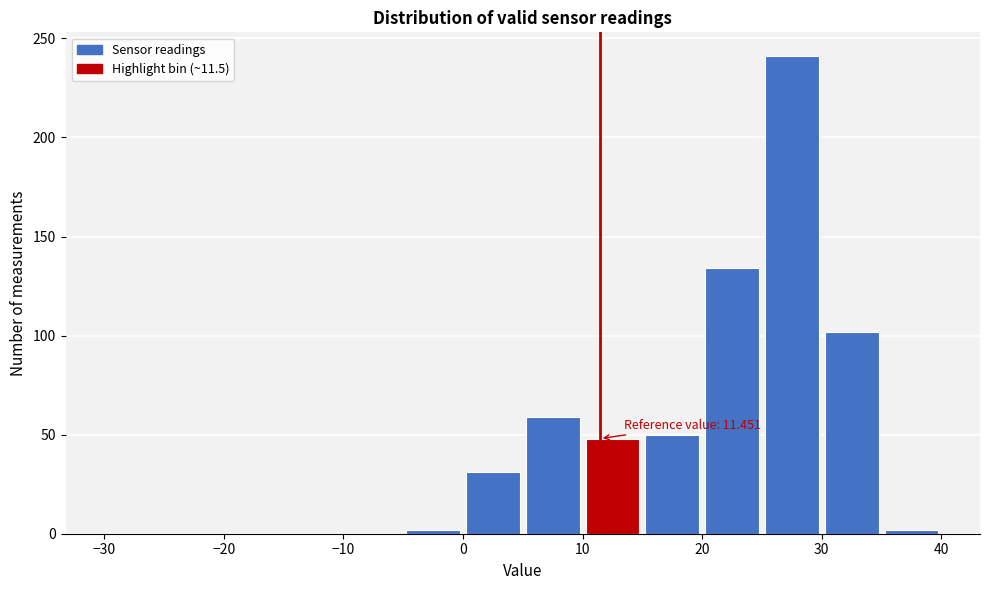

Which range on the x-axis has the tallest bar?

25 to 30